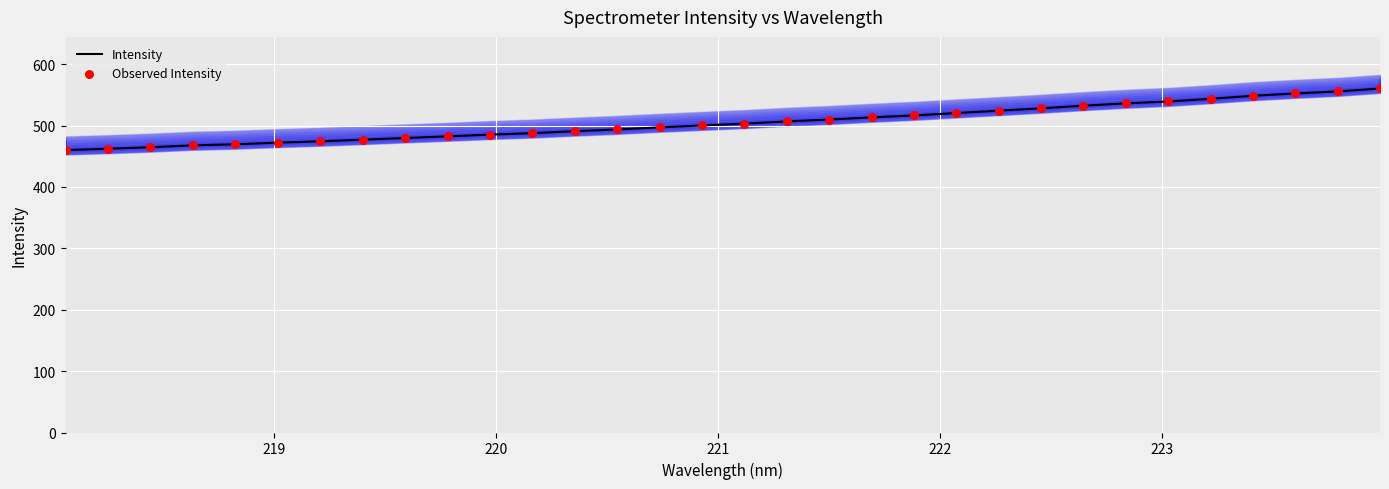

What are all the series names shown in the legend?

Intensity, Observed Intensity